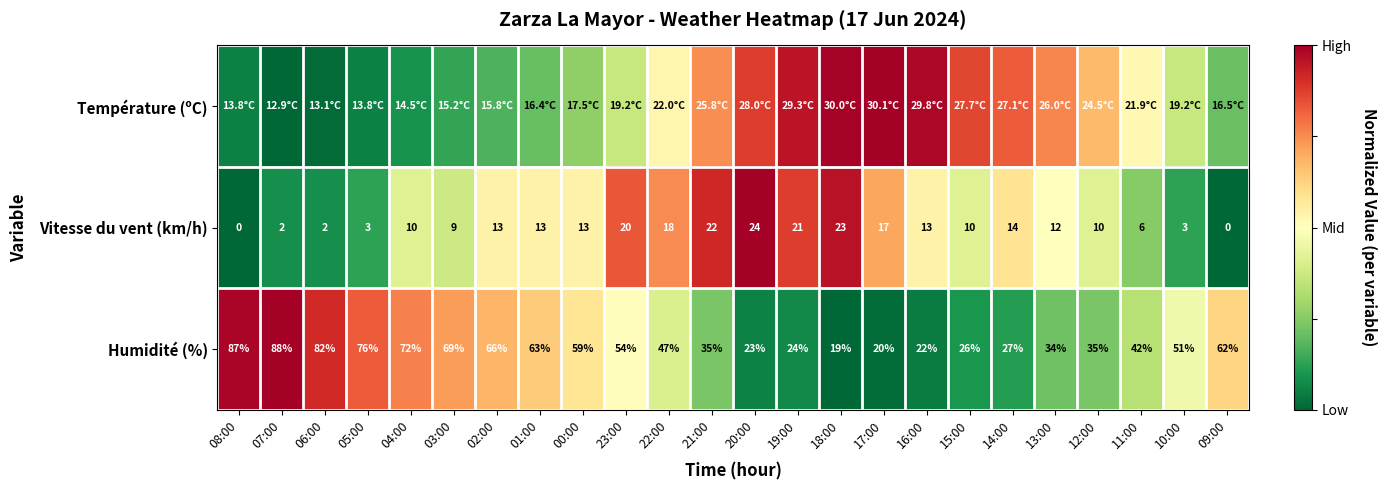

Is the value of Humidité (%) at 13:00 greater than the value of Vitesse du vent (km/h) at 12:00?

Yes